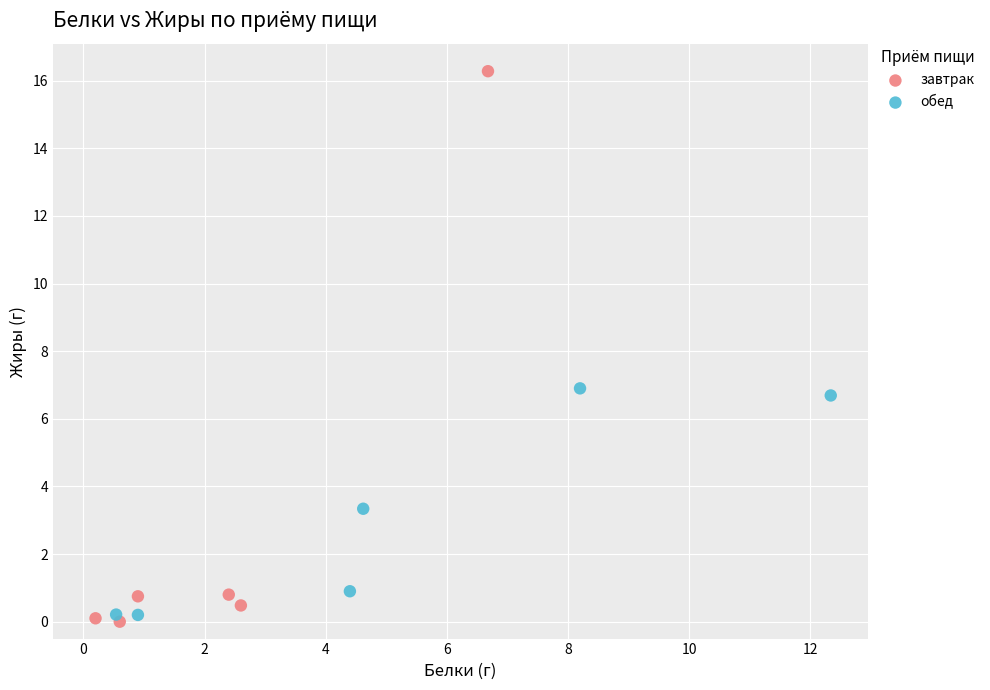

Which series reaches the minimum Y coordinate?

завтрак